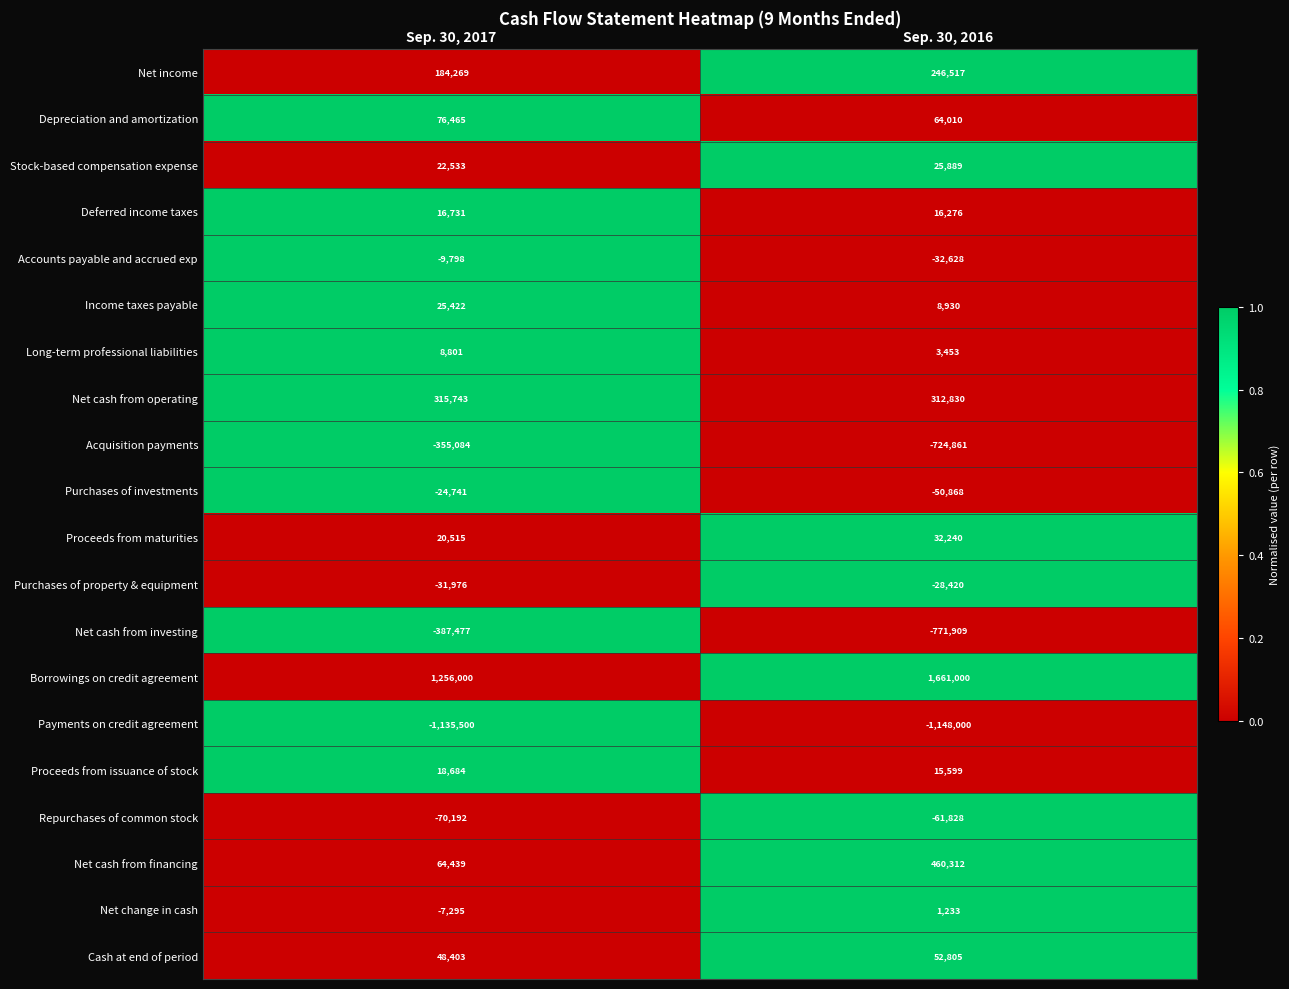

Is it true that Stock-based compensation expense equals 25889 at Sep. 30, 2016?

True